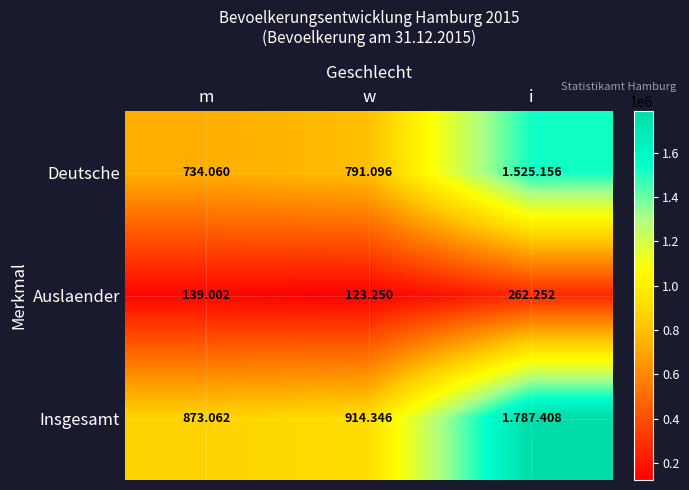

What is the smallest value displayed?

123250